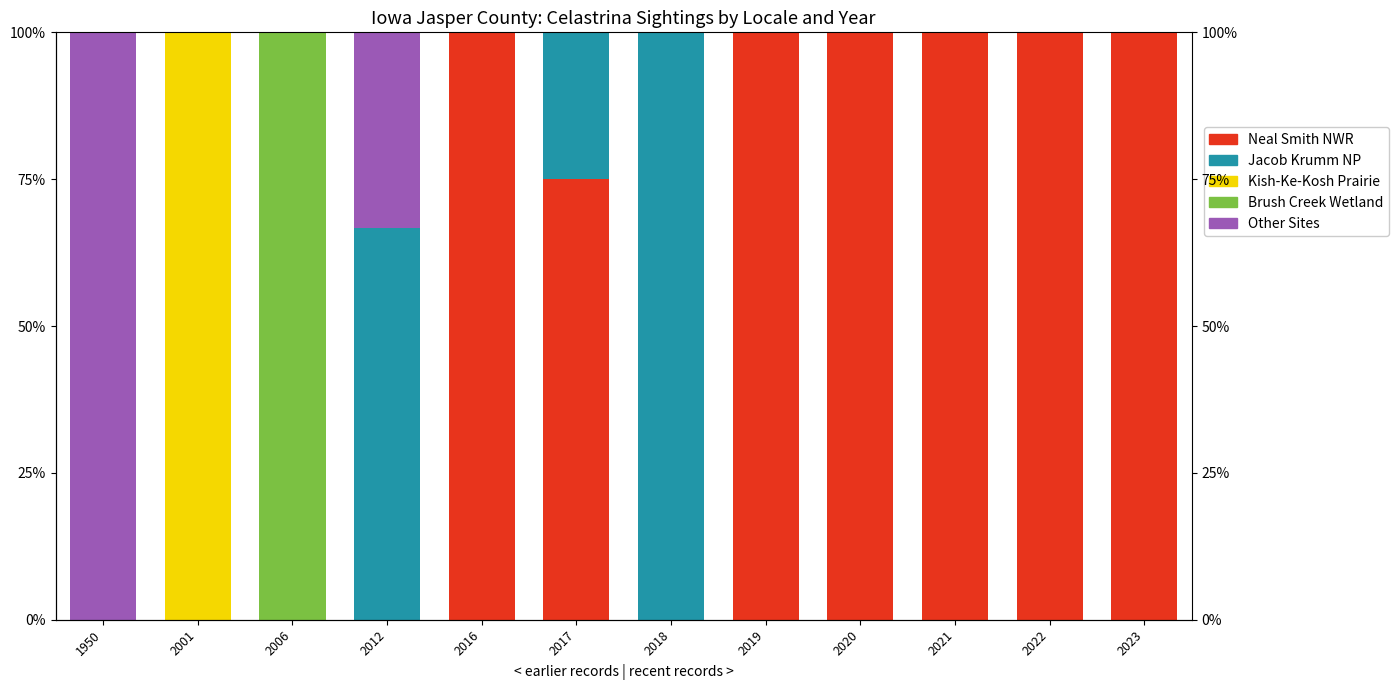

Which has a higher value, 2022 or 2021?

2022